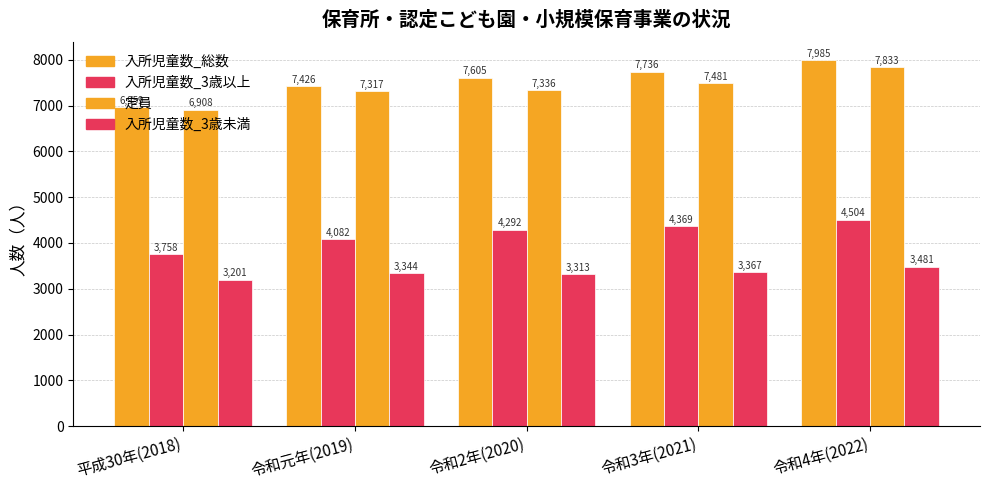

Between 平成30年(2018) and 令和3年(2021), which series saw the biggest shift?

入所児童数_総数